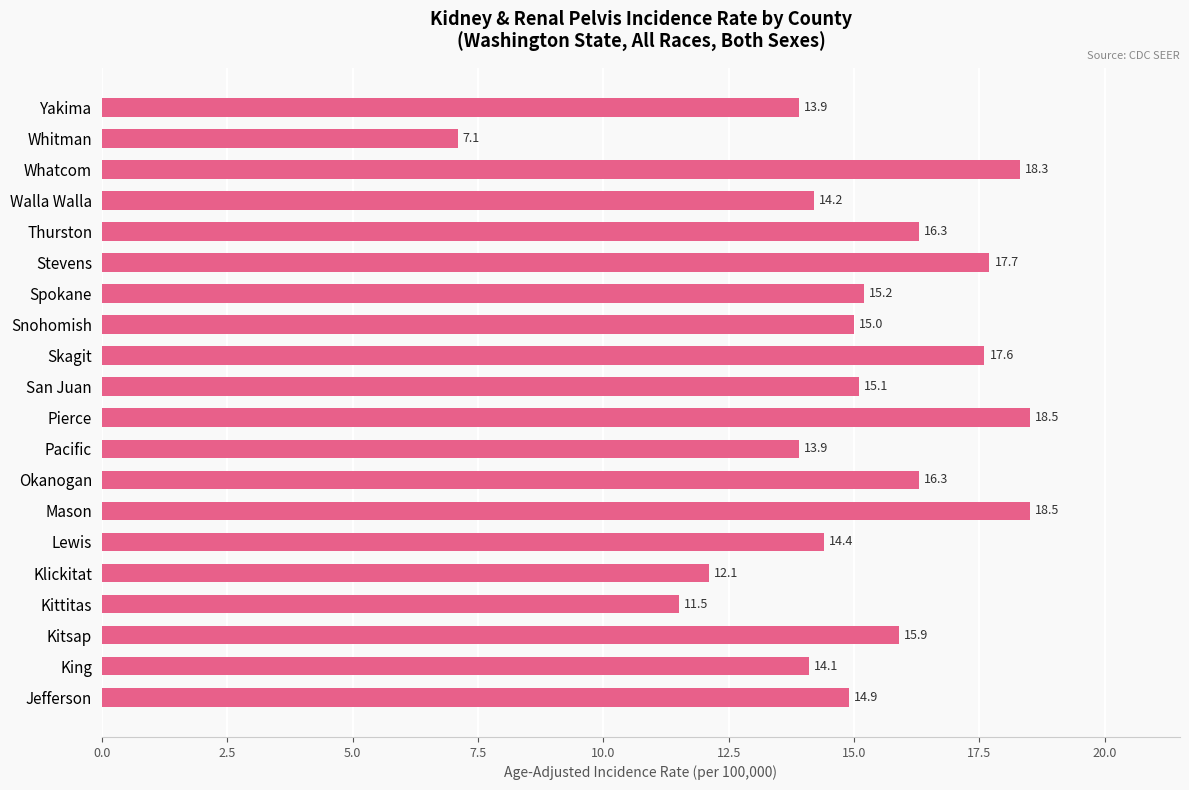

What is the minimum value shown in the chart?

7.1